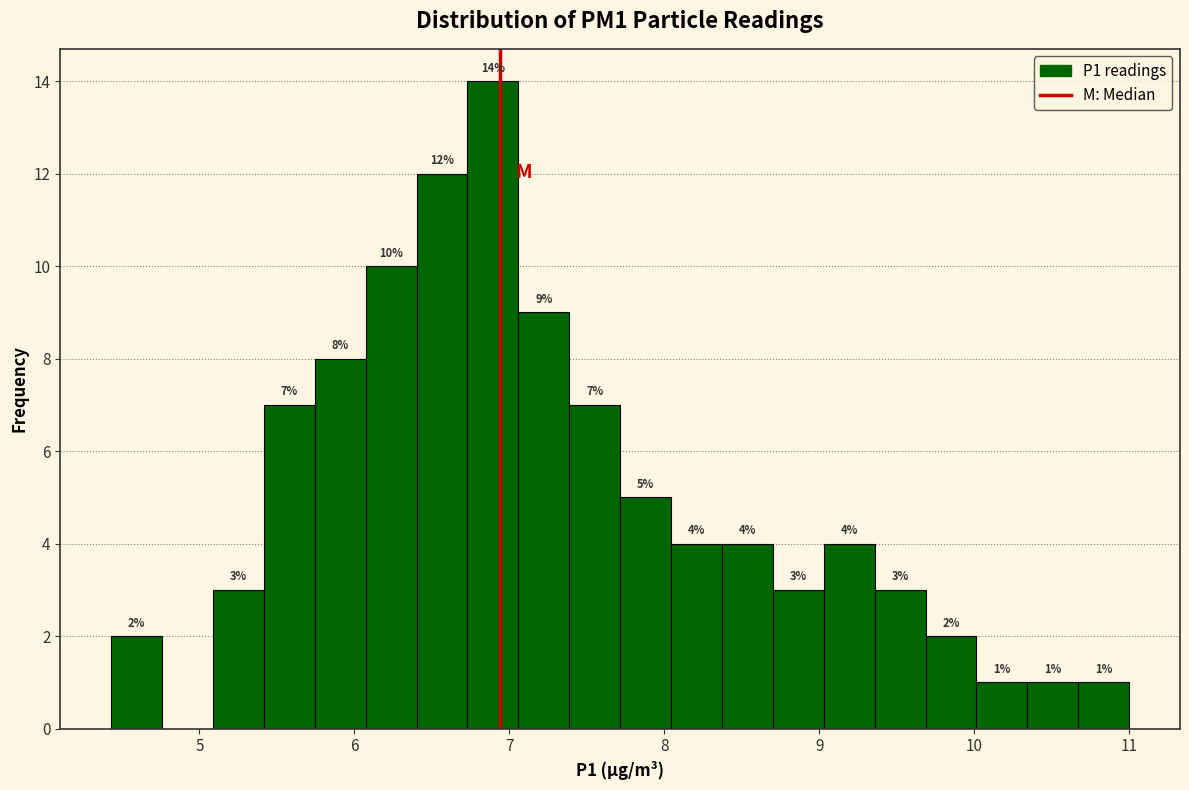

Read against the x-axis, roughly where is the centre of the tallest bar?

6.9